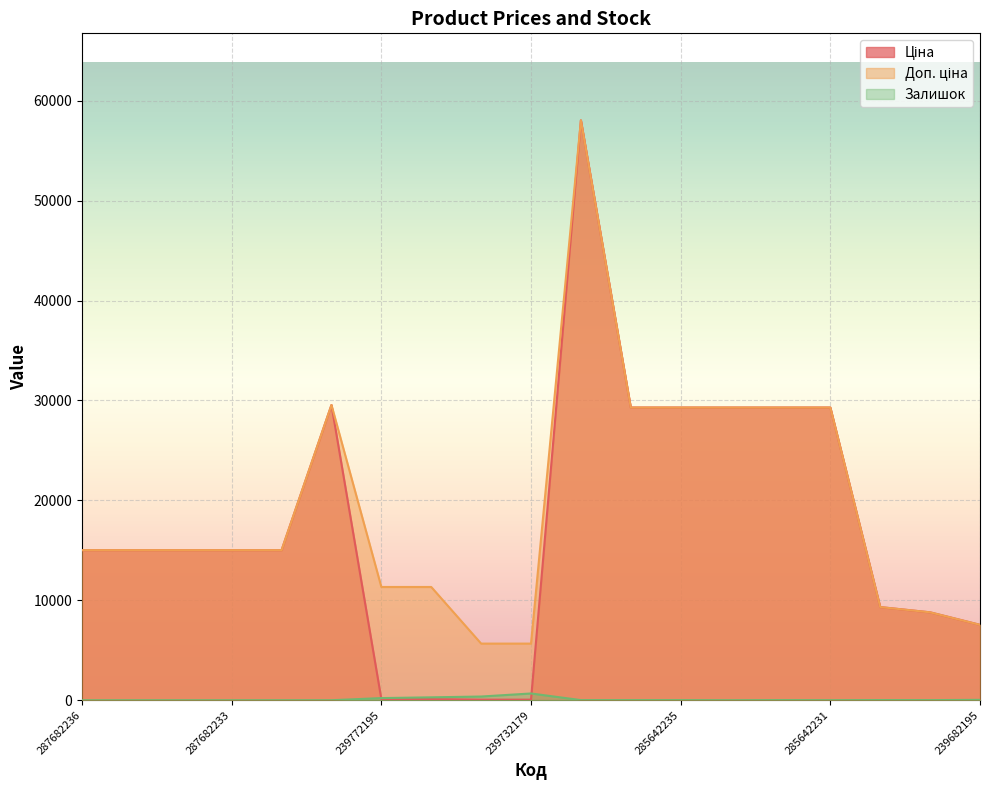

At which label does Доп. ціна first exceed 15019?

287682236